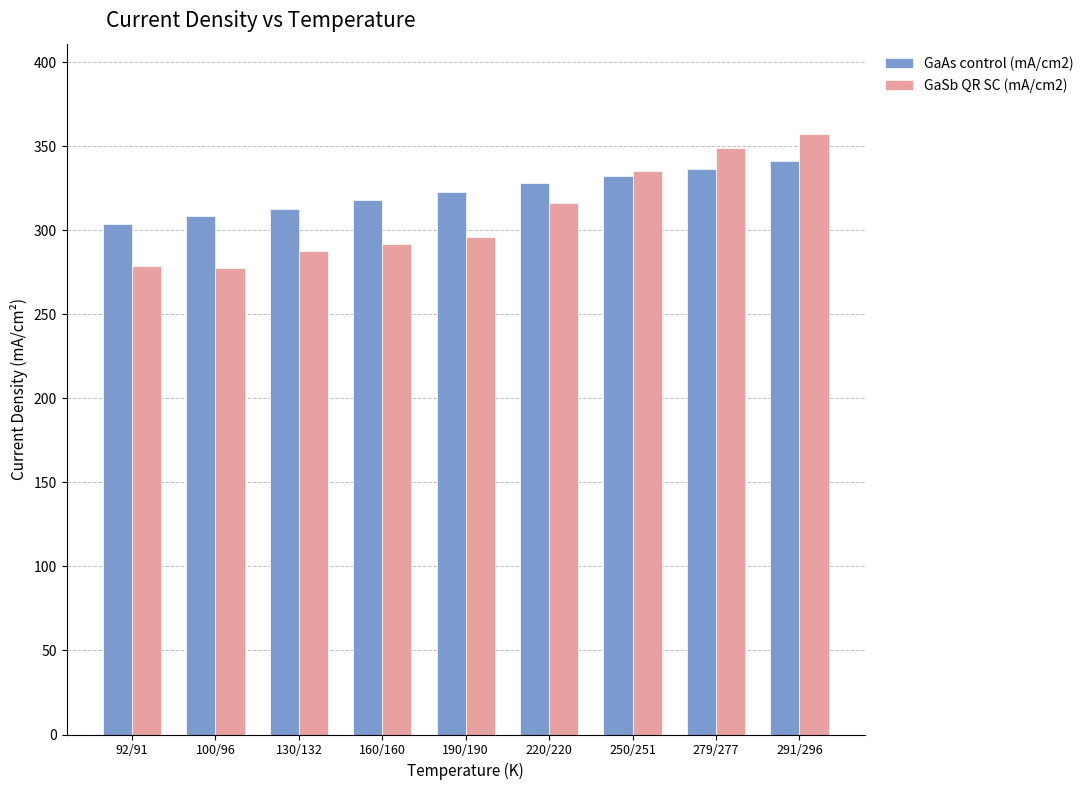

Between 130/132 and 220/220, which series saw the biggest shift?

GaSb QR SC (mA/cm2)